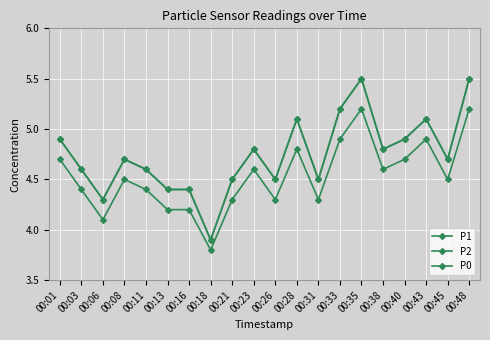

Is this an area chart (filled region under the line)?

No